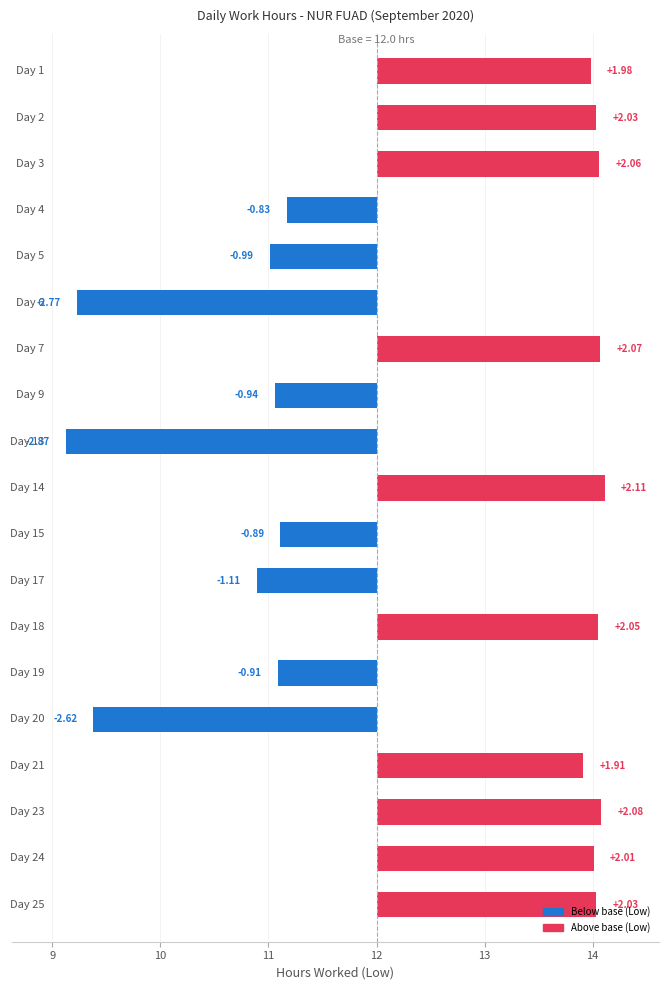

Reading right to left, what are all the values shown in this chart?

2.0	2.0	2.1	1.9	-2.6	-0.9	2.1	-1.1	-0.9	2.1	-2.9	-0.9	2.1	-2.8	-1.0	-0.8	2.1	2.0	2.0